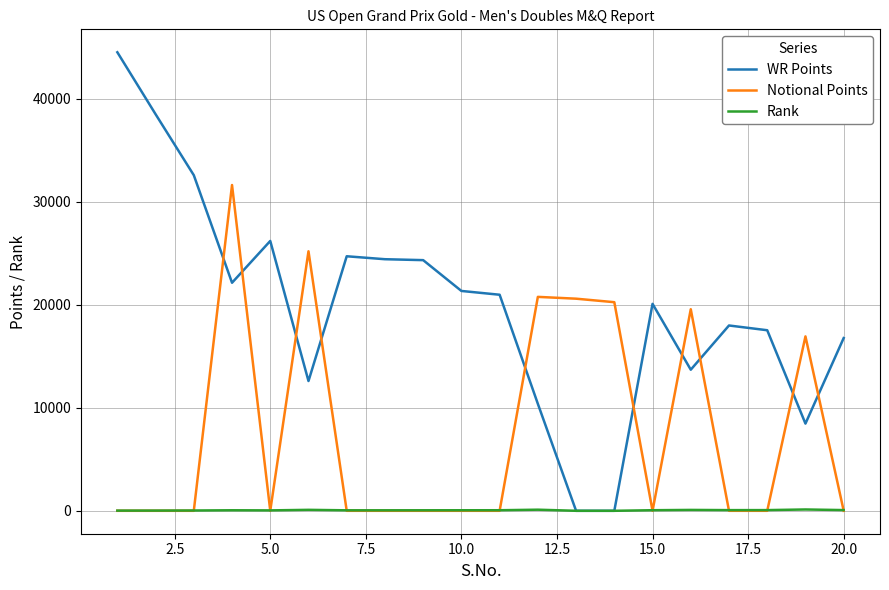

What is the highest value of the WR Points series?

44490